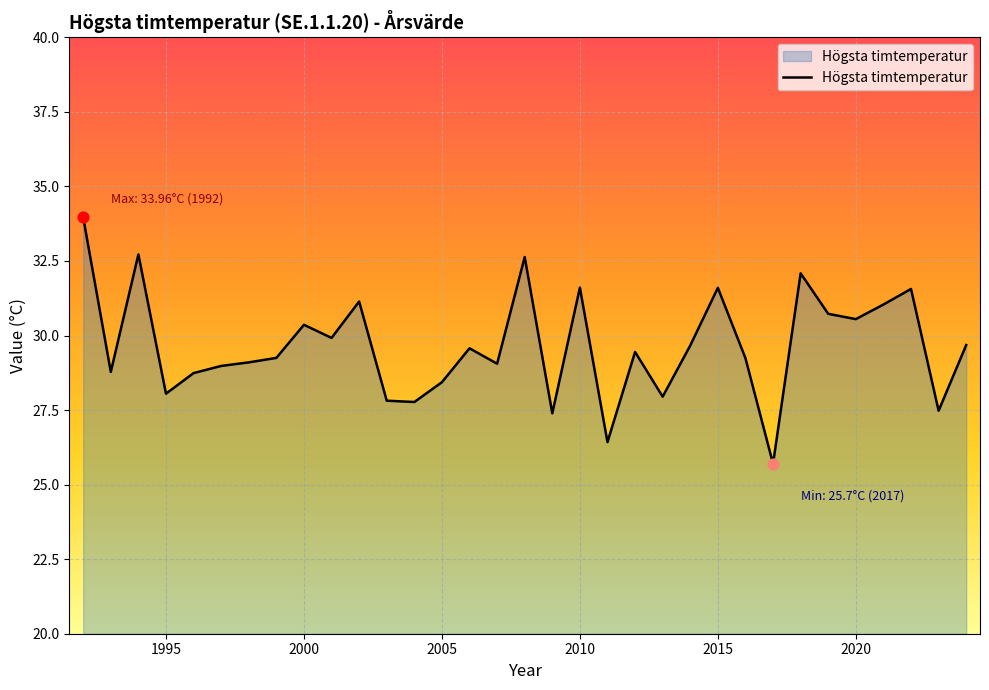

What is the smallest value displayed?

25.7